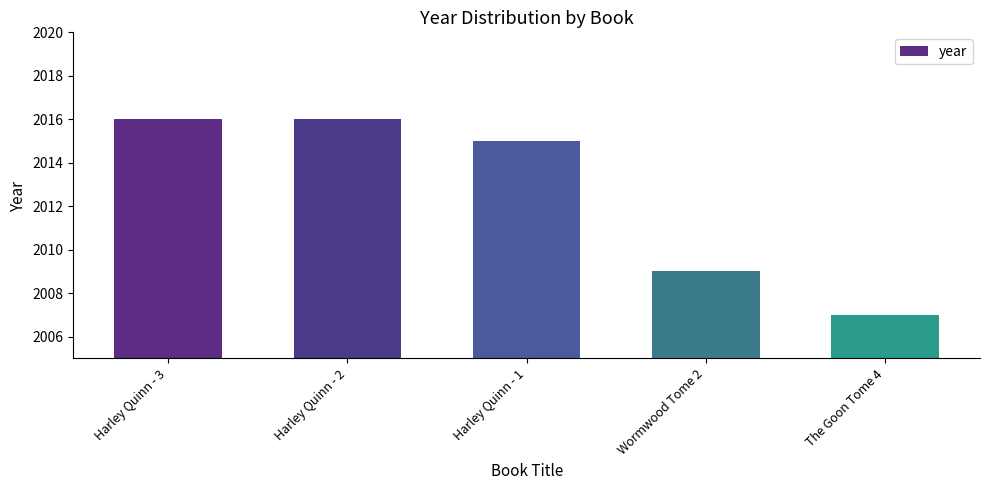

Reading left to right, transcribe all the data shown in this chart.

Harley Quinn - 3=2016	Harley Quinn - 2=2016	Harley Quinn - 1=2015	Wormwood Tome 2=2009	The Goon Tome 4=2007